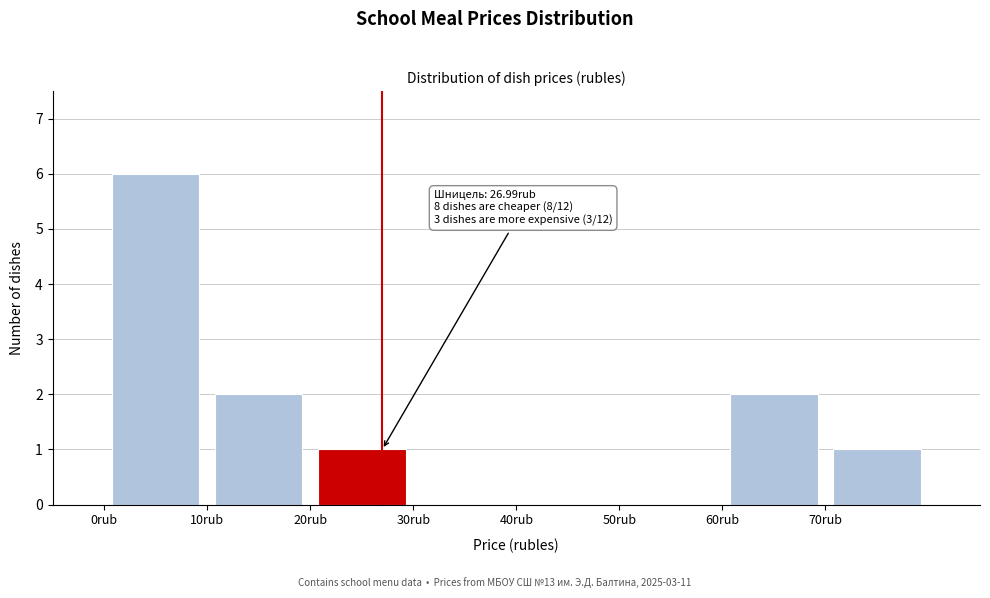

Which range on the x-axis has the tallest bar?

0 to 10